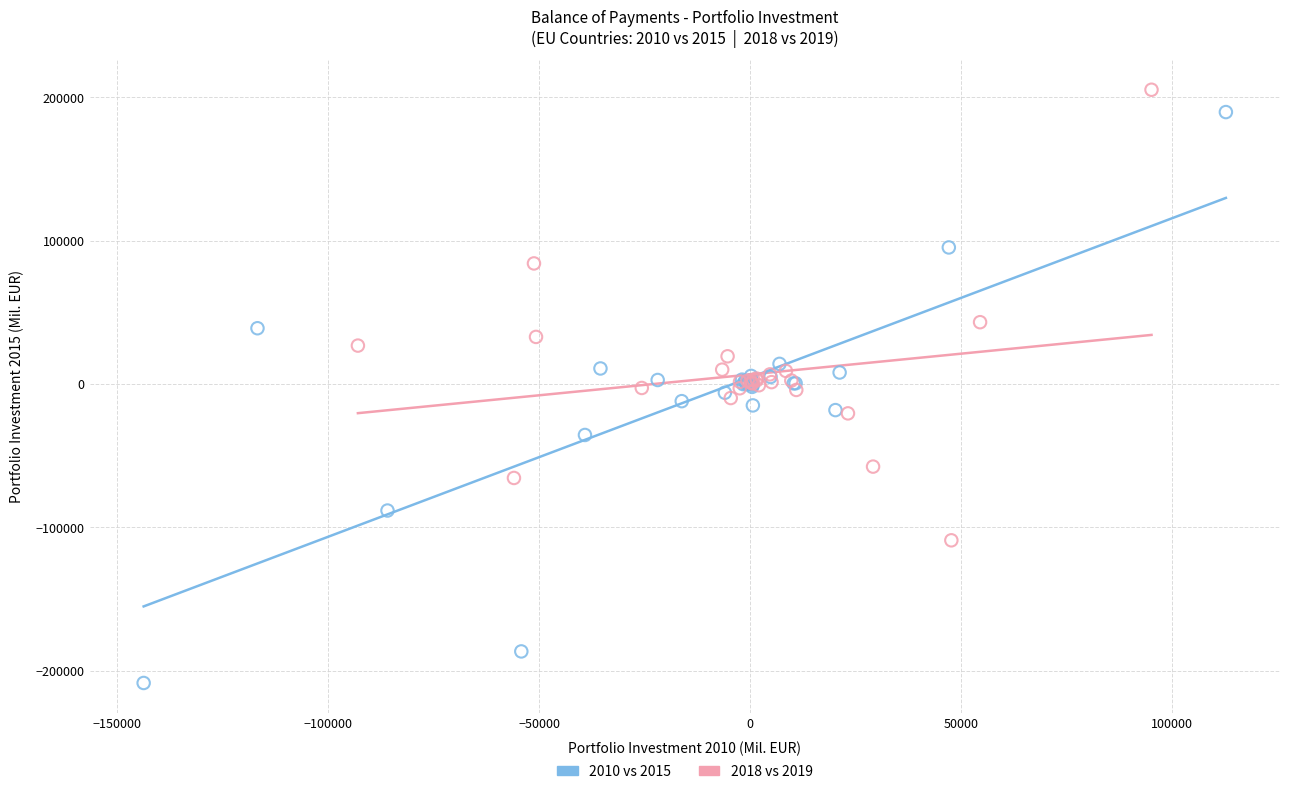

Which series contains the lowest Y value?

2010 vs 2015